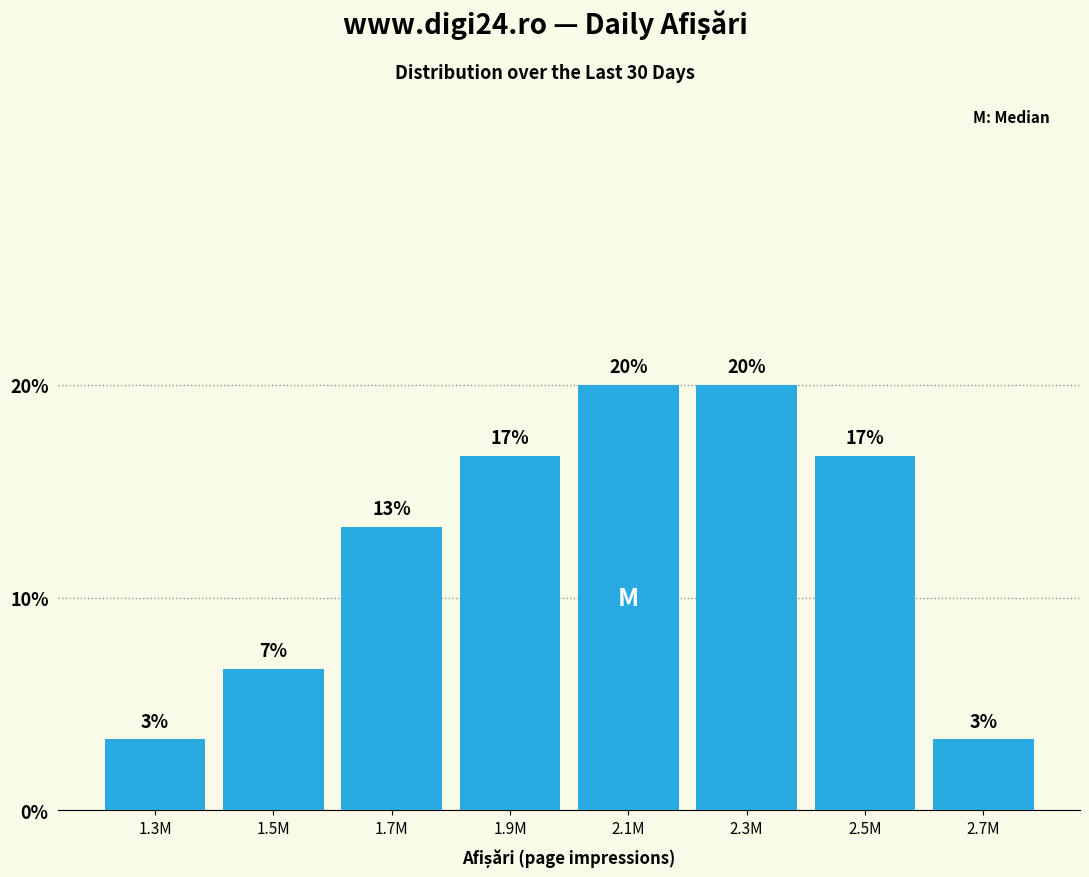

Are the bars horizontal?

No